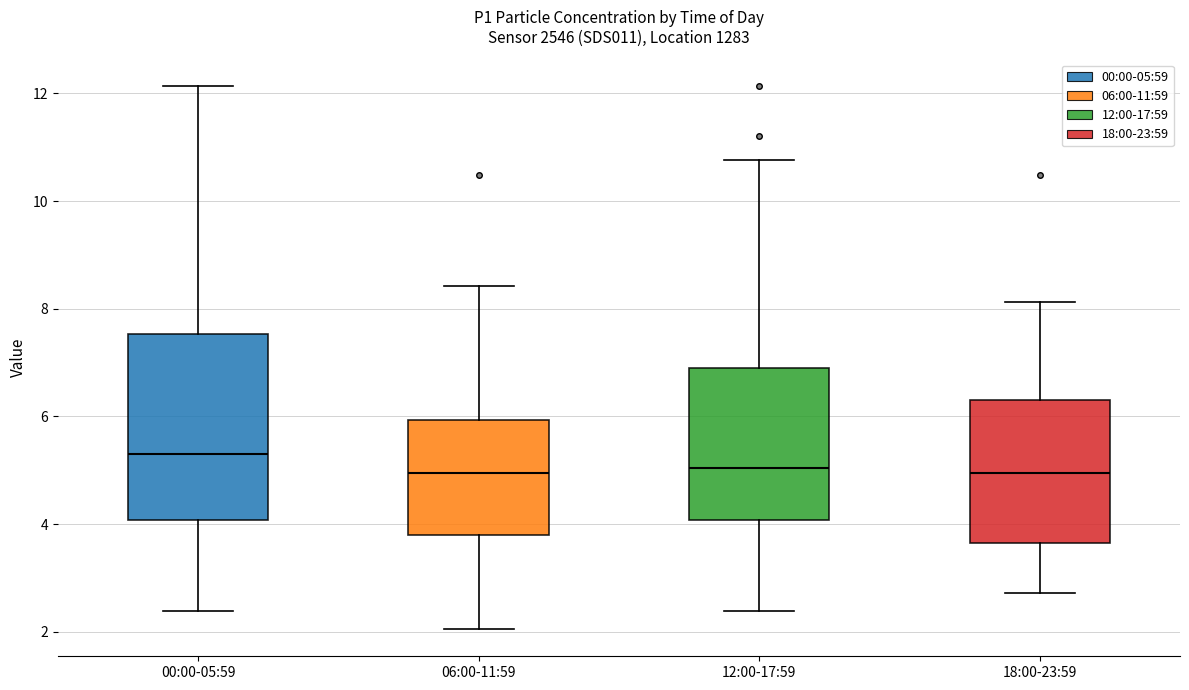

Reading left to right, transcribe this box plot: for each box, give where its median line is, the range the box spans, and where its two whiskers end, as read against the y-axis. The values are not printed on the chart, so give them approximately, as read against the axis.

00:00-05:59: median 5.4, box 4.0 to 7.6, whiskers 2.4 to 12.2
06:00-11:59: median 5.0, box 3.8 to 6.0, whiskers 2.0 to 8.4
12:00-17:59: median 5.0, box 4.0 to 7.0, whiskers 2.4 to 10.8
18:00-23:59: median 5.0, box 3.6 to 6.4, whiskers 2.8 to 8.2